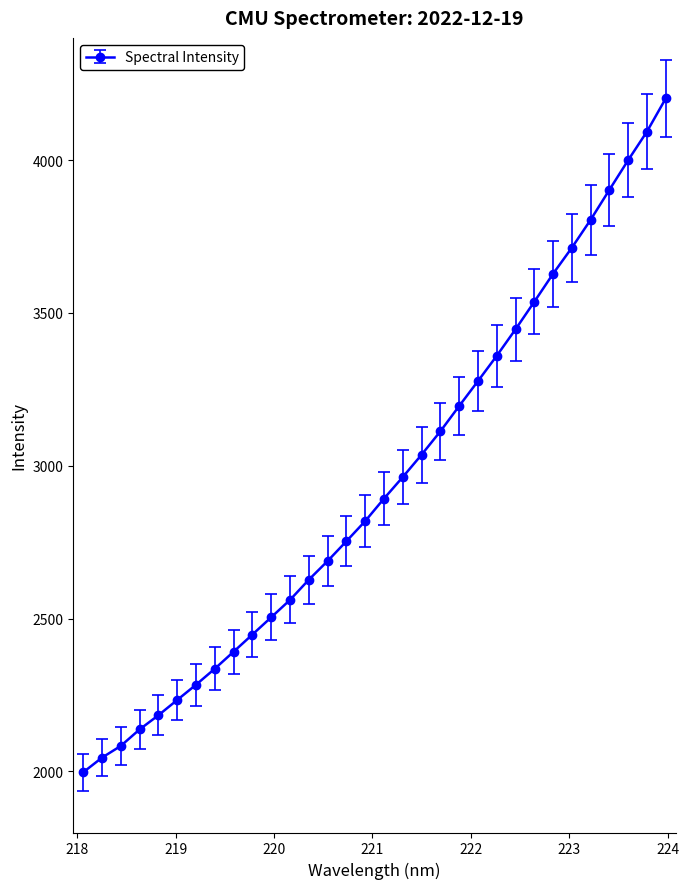

What is the smallest value displayed?

1996.8